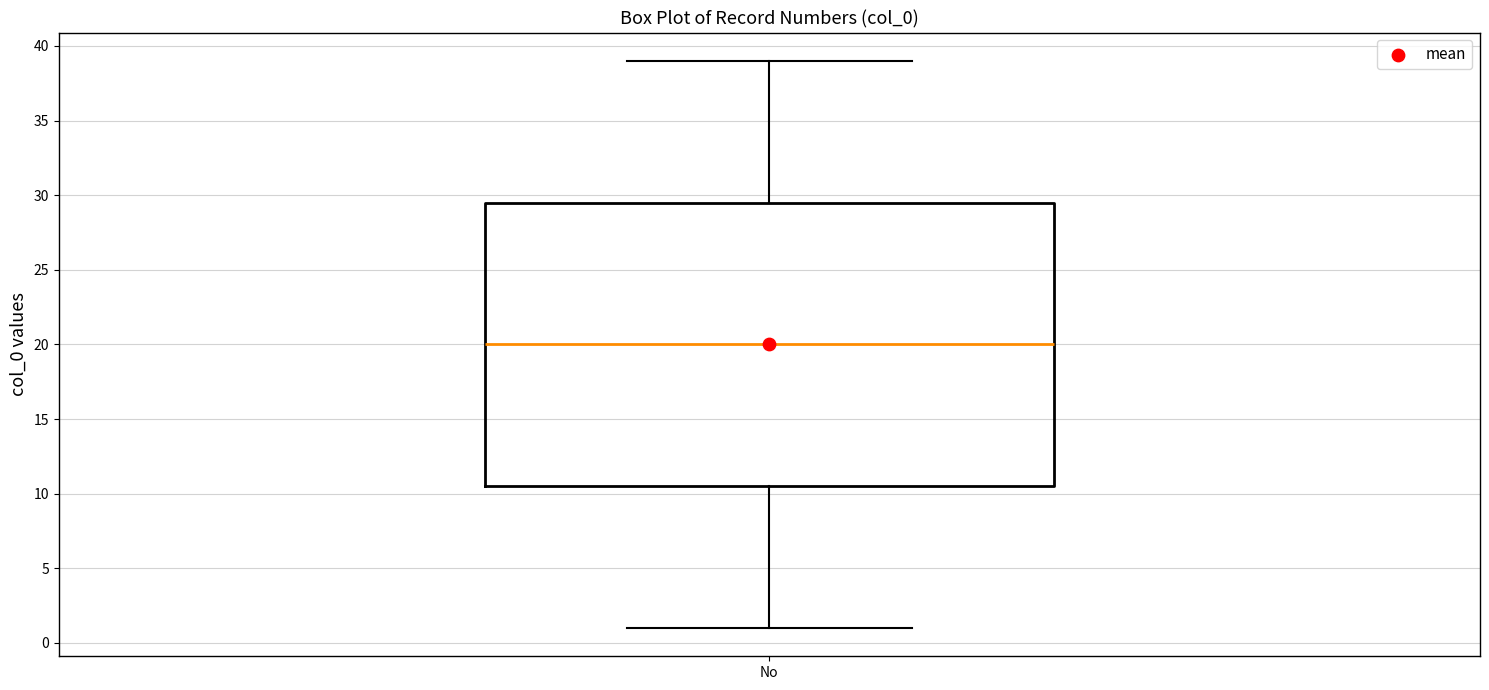

Transcribe this box plot: give where the median line is, the range the box spans, and where the two whiskers end, as read against the y-axis. The values are not printed on the chart, so give them approximately, as read against the axis.

median 20.0, box 10.5 to 29.5, whiskers 1.0 to 39.0